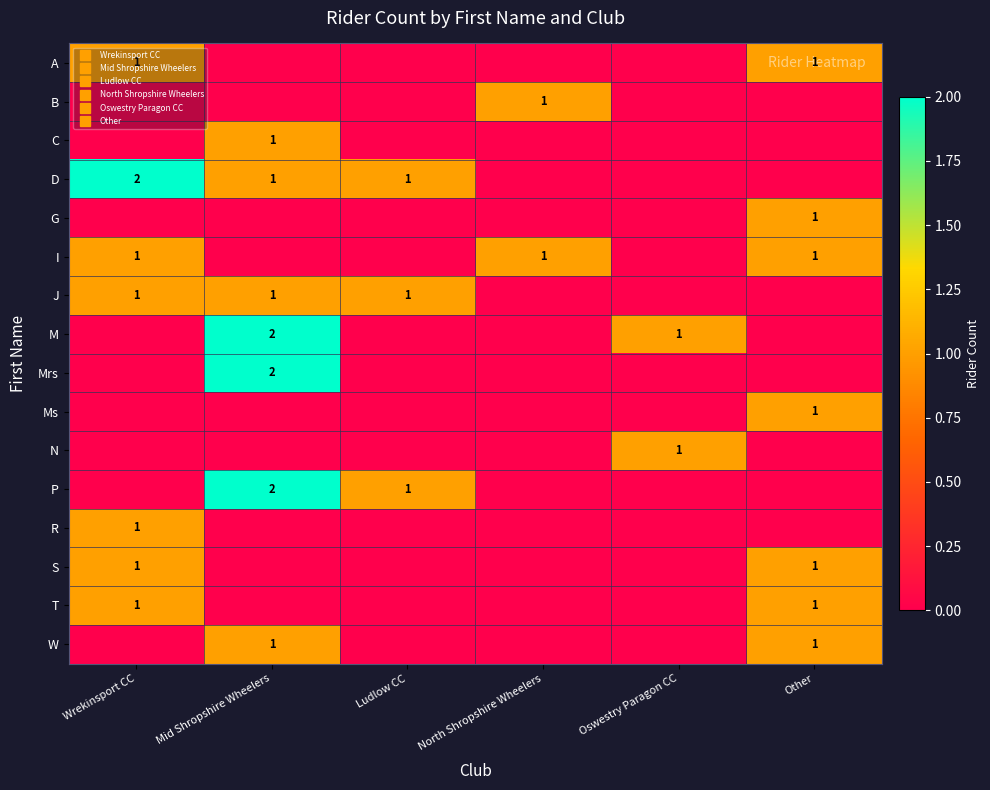

Is the value of N at Ludlow CC greater than the value of D at Mid Shropshire Wheelers?

No